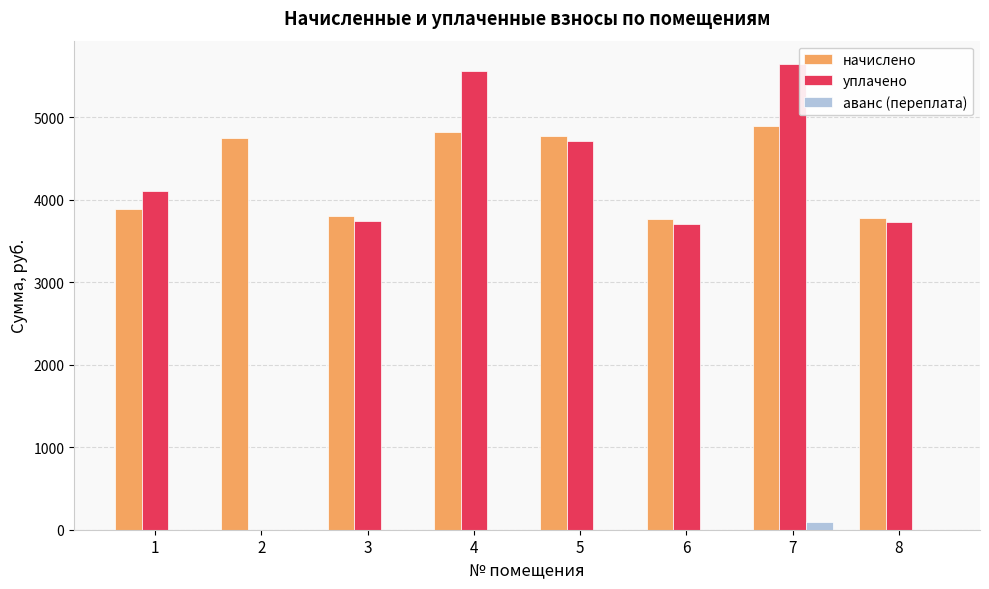

At which label does уплачено first exceed 4105?

1